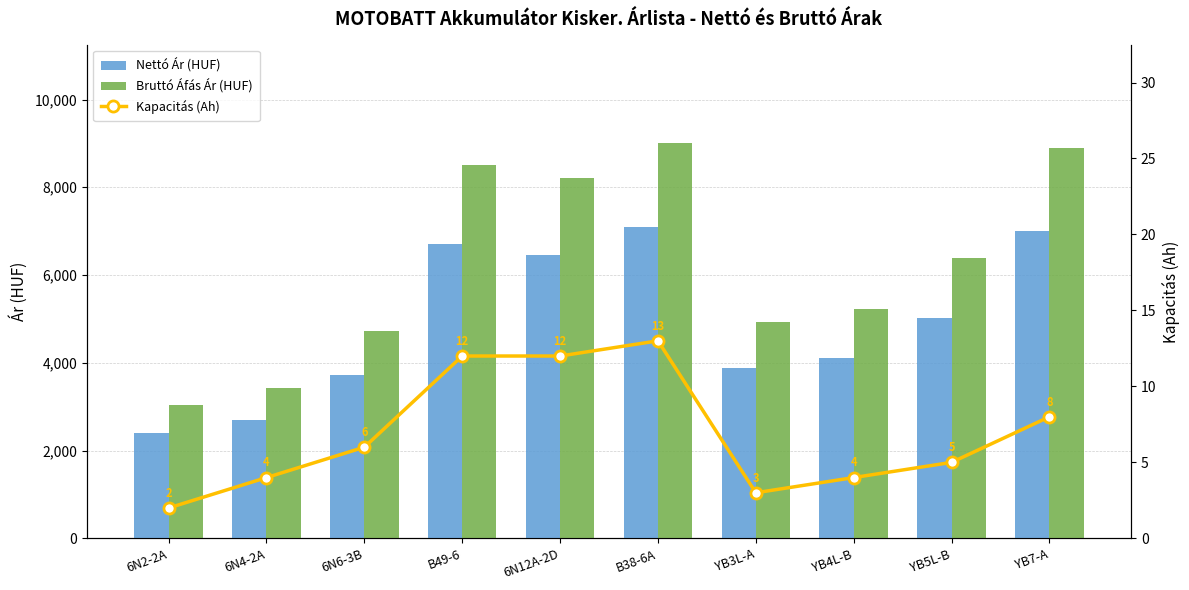

At which category does the chart reach its minimum across all series?

6N2-2A